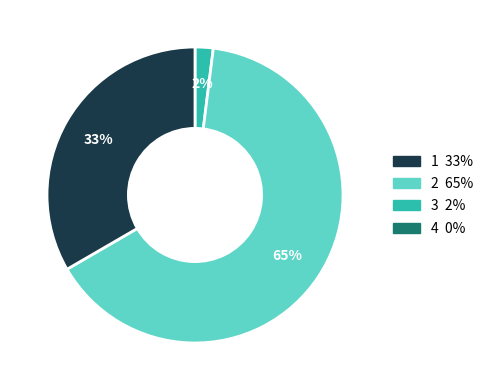

Is there a majority slice in this chart?

Yes